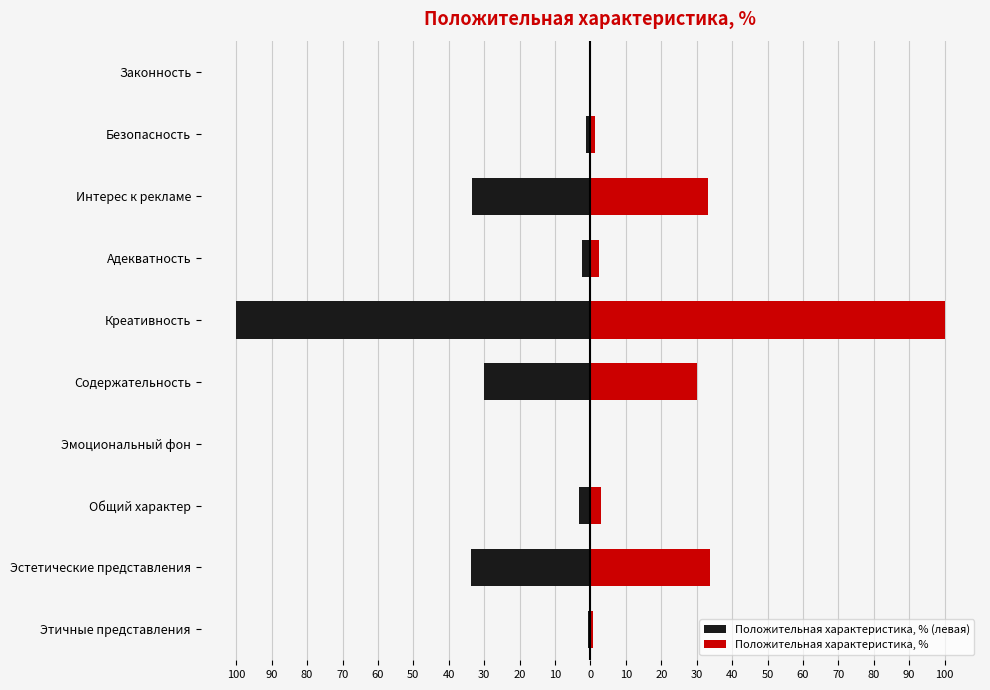

How many bars are there in total?

20